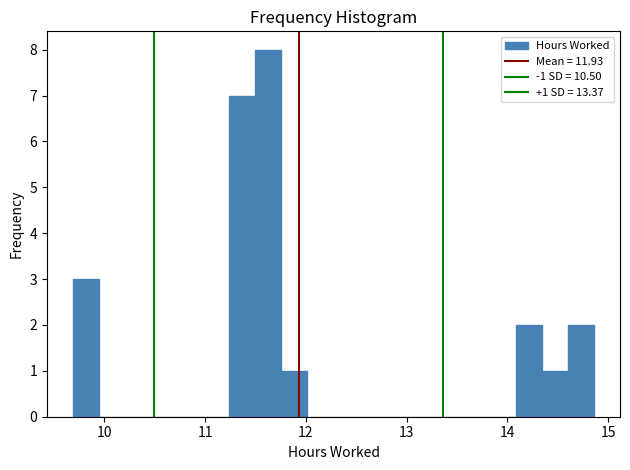

Read against the x-axis, roughly where is the centre of the tallest bar?

11.6